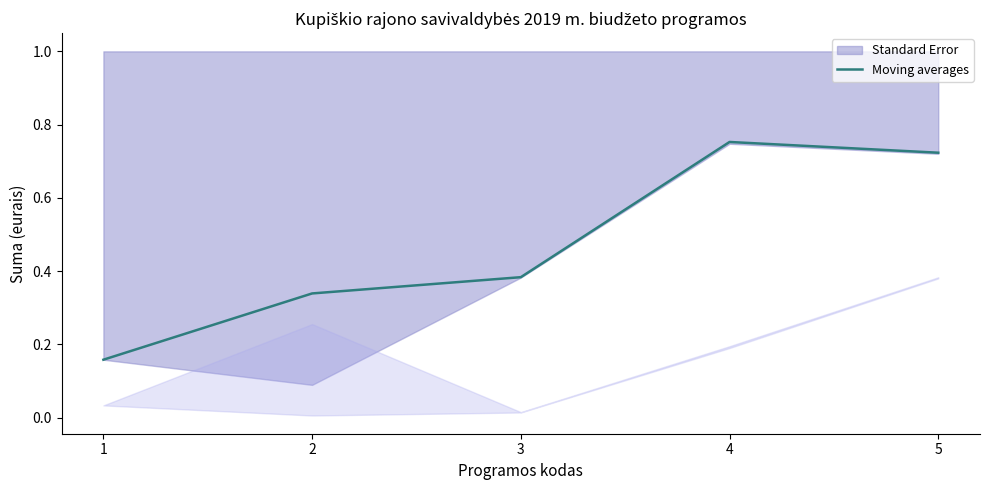

At which label is the value closest to 0?

1